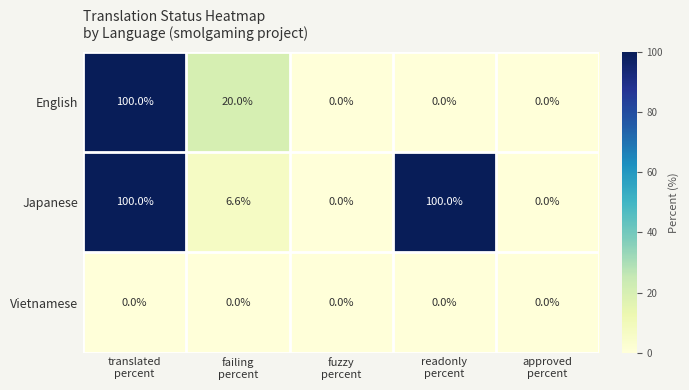

List the series in order of their overall mean, lowest first.

Vietnamese, English, Japanese